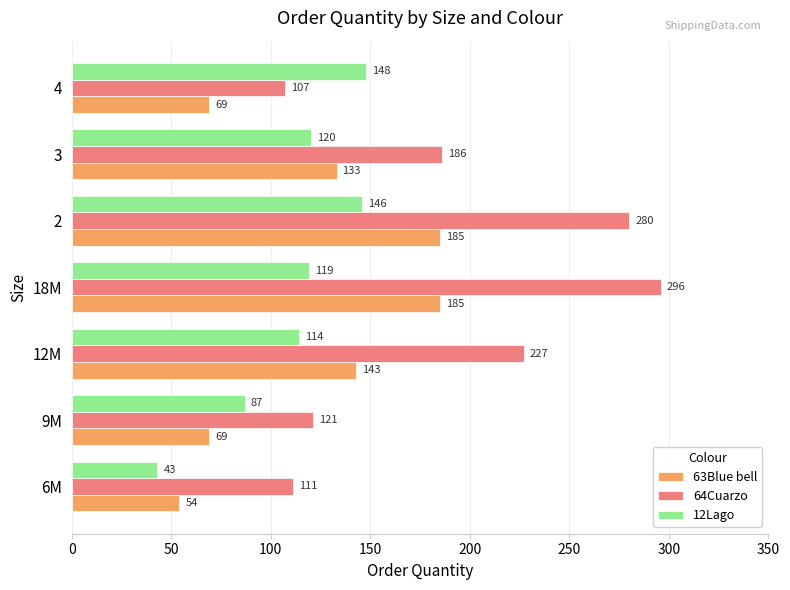

Rank the categories by 64Cuarzo value from lowest to highest.

4, 6M, 9M, 3, 12M, 2, 18M